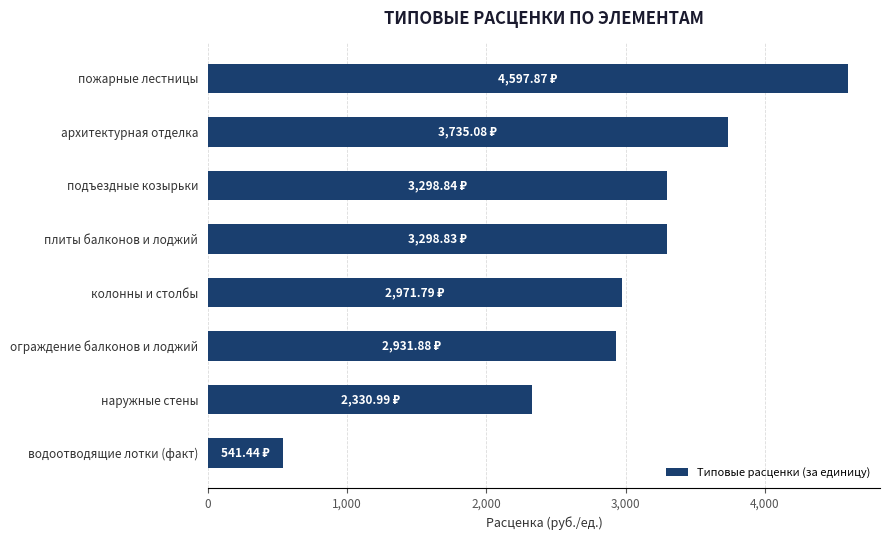

Which label corresponds to the largest value in the chart?

пожарные лестницы